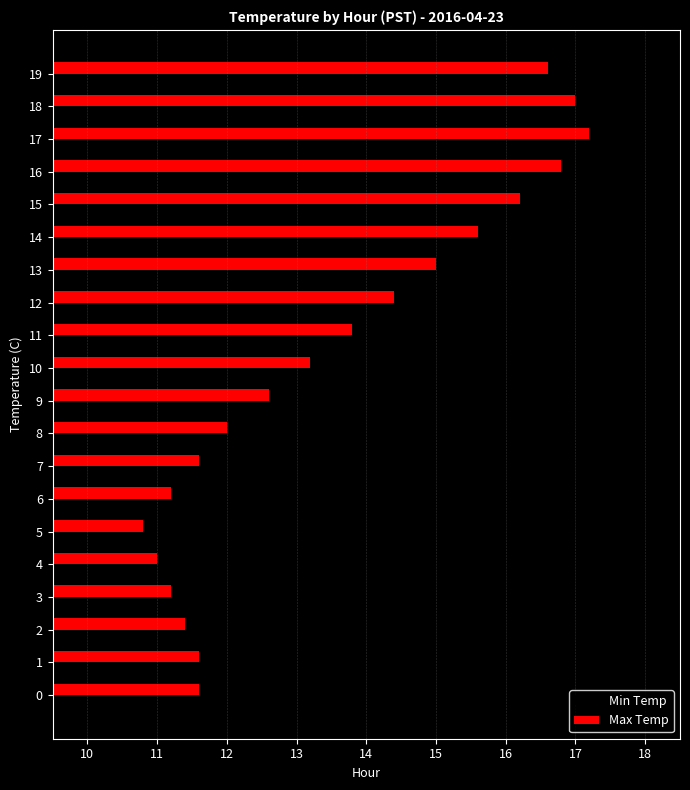

Which series has the largest total across all categories?

Max Temp